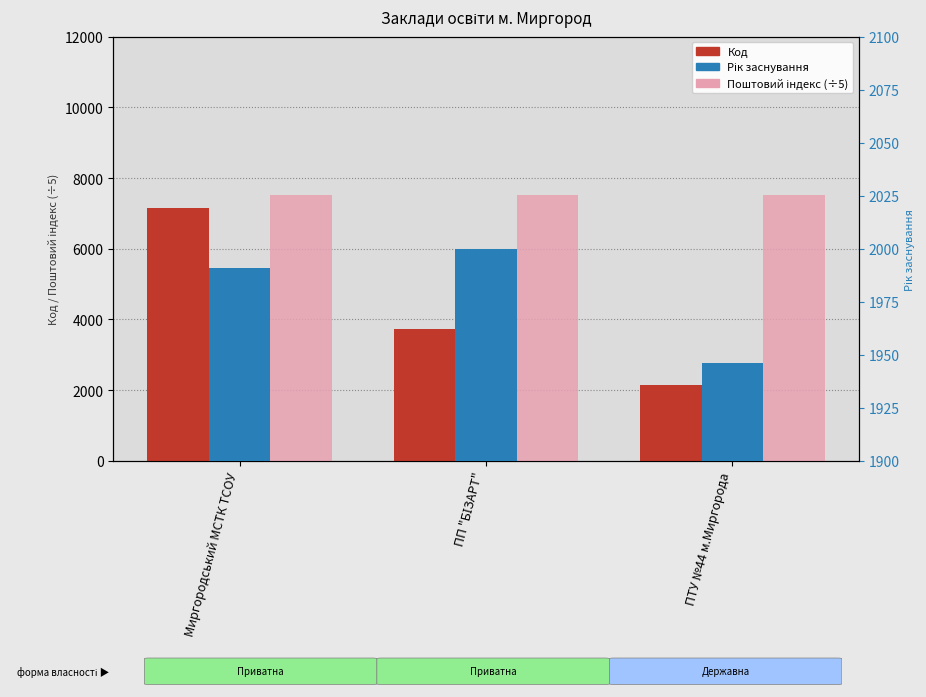

What is the difference between the highest and lowest values at Миргородський МСТК ТСОУ?

5529.4